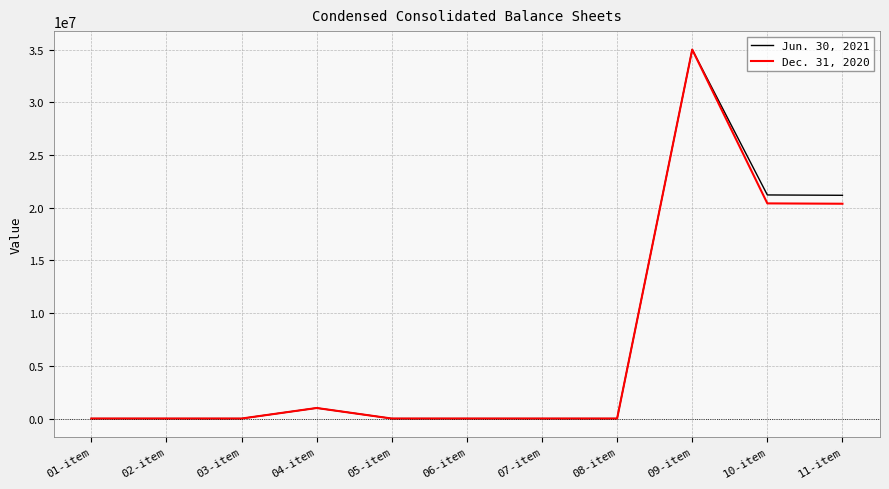

At which category is the sum across all series the highest?

09-item